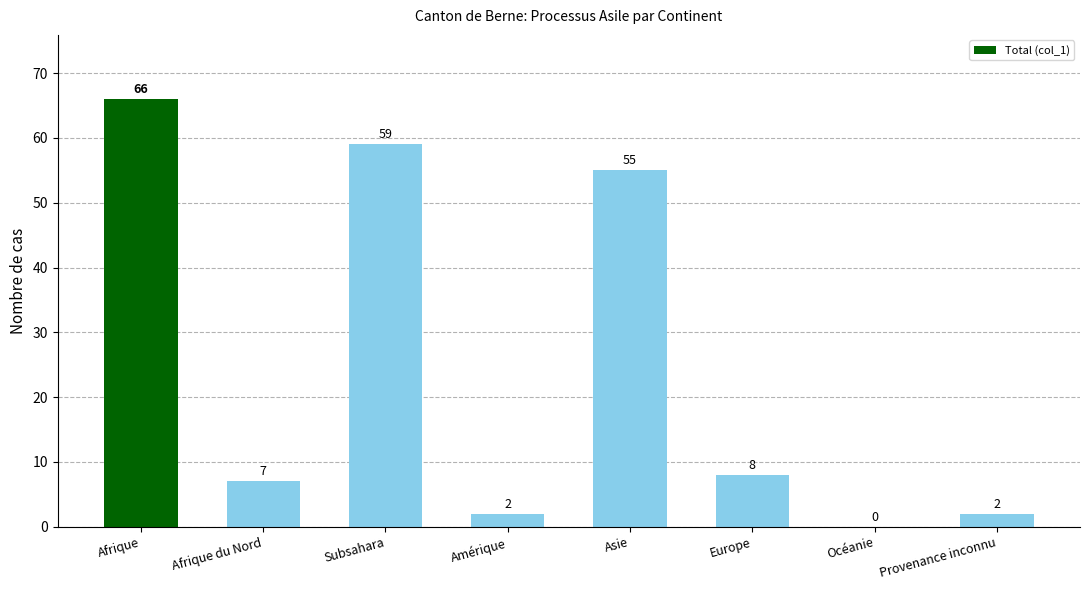

What is the sum of all values?

199